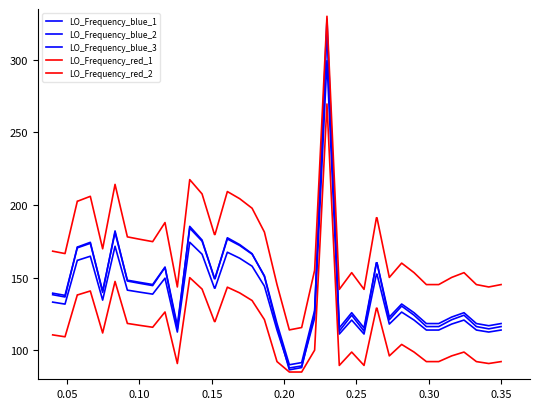

What is the lowest value of the LO_Frequency_blue_3 series?

86.5